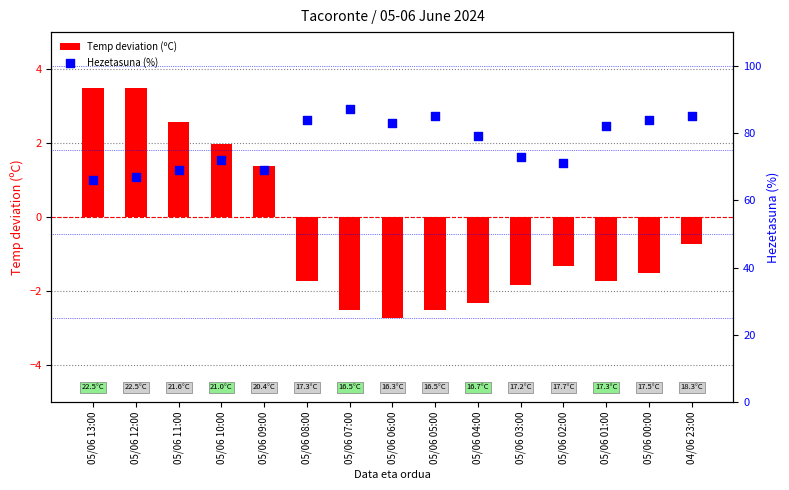

What is the total value across all series at 05/06 05:00?

82.5